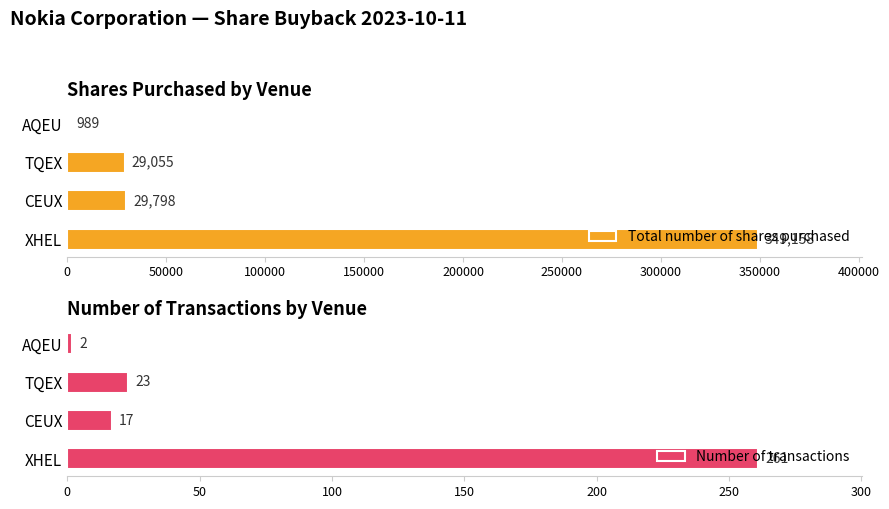

Where is Total number of shares purchased nearest to the value 175073?

CEUX